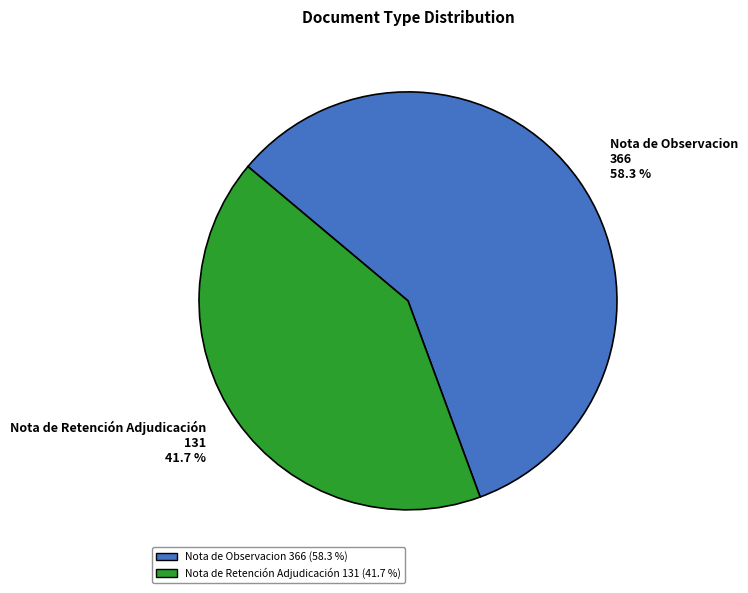

What is the majority slice?

Nota de Observacion 366 58.3 %